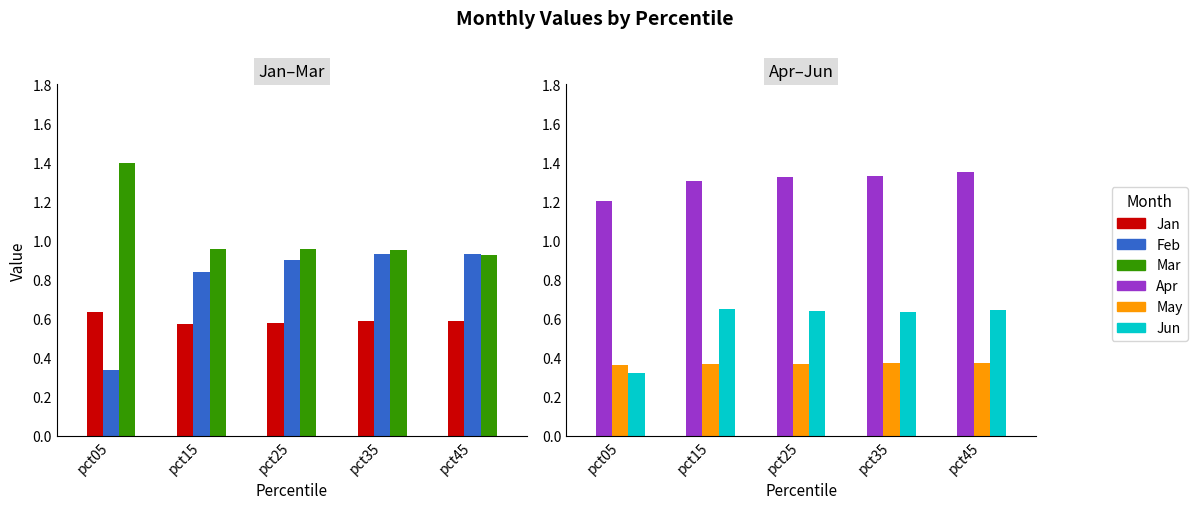

List the series in order of their peak value, highest first.

Mar, Apr, Feb, Jun, Jan, May